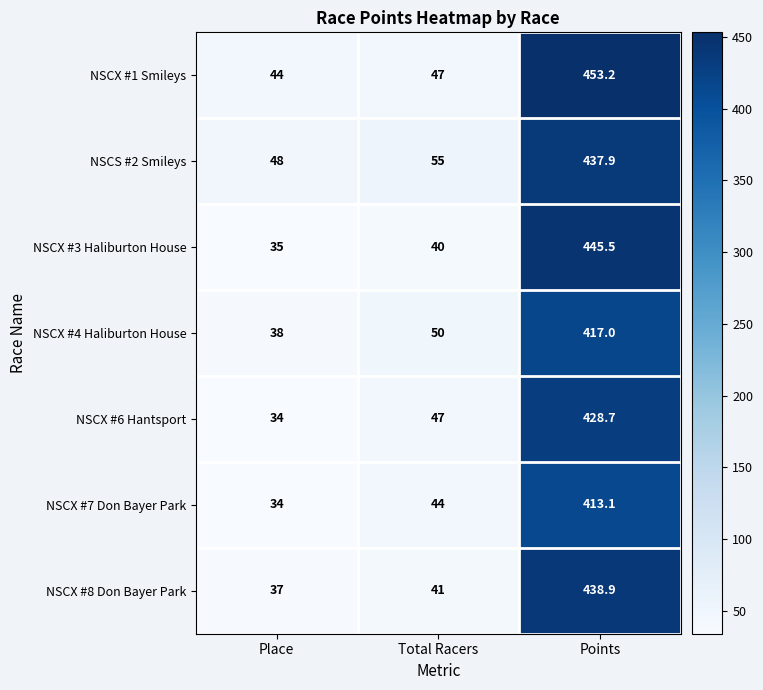

The NSCX #7 Don Bayer Park series shows 44.0 at Total Racers. True or false?

True